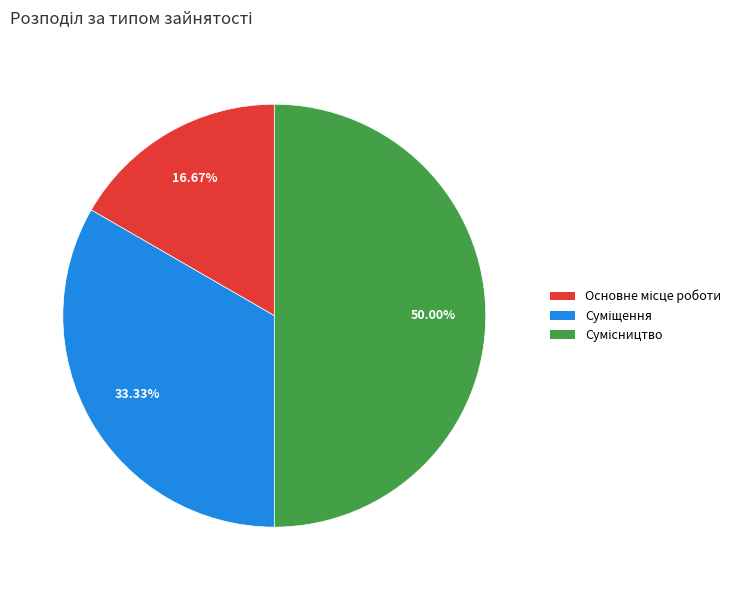

Is it true that Суміщення is 33% of the pie?

True